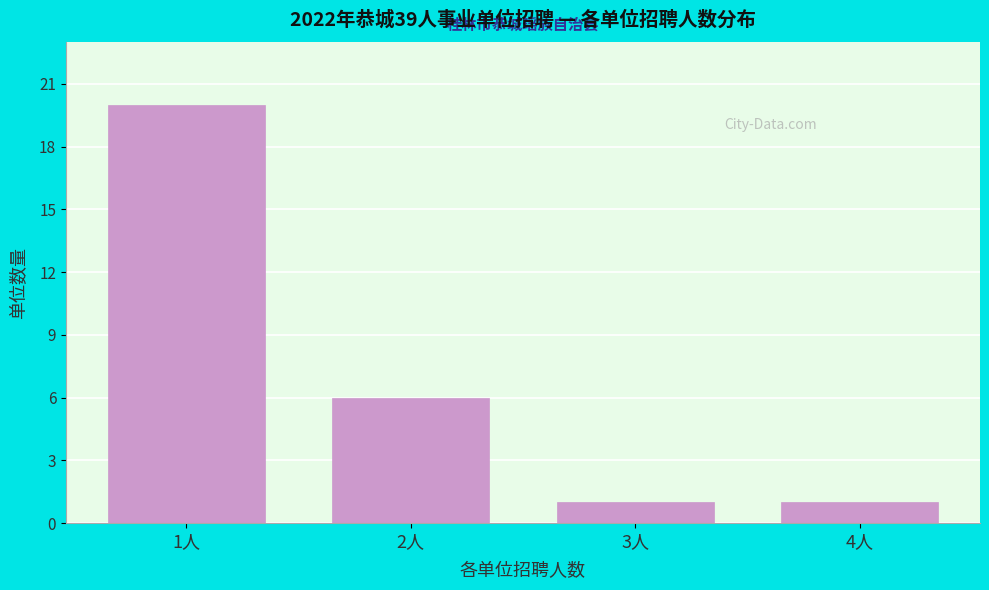

Reading left to right, what are all the values shown in this chart?

1人=20	2人=6	3人=1	4人=1